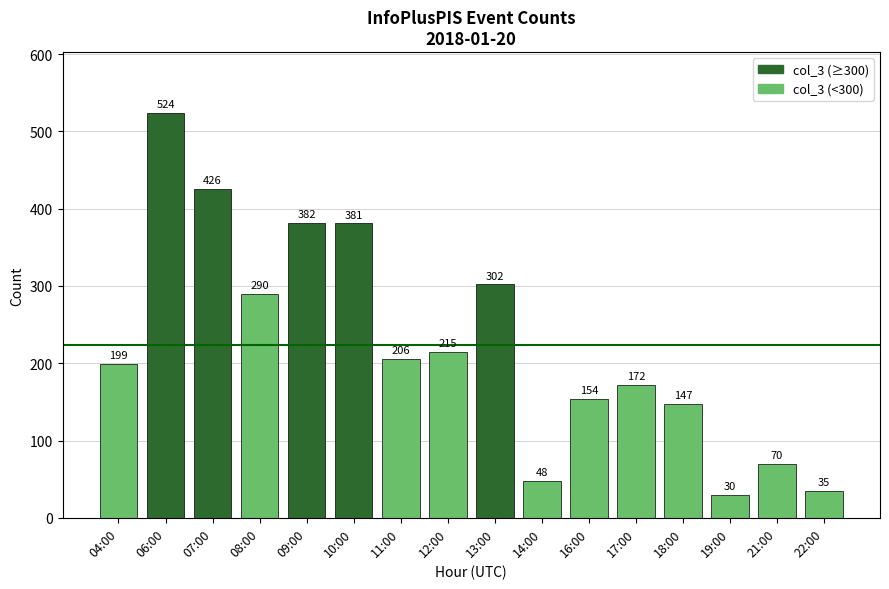

Which category has the lowest value across all series?

19:00